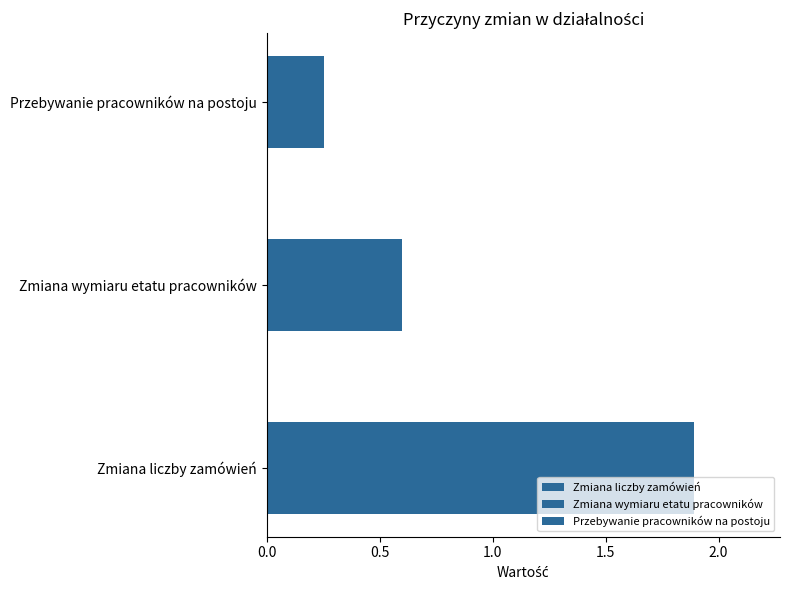

What are all the series names shown in the legend?

Zmiana liczby zamówień, Zmiana wymiaru etatu pracowników, Przebywanie pracowników na postoju